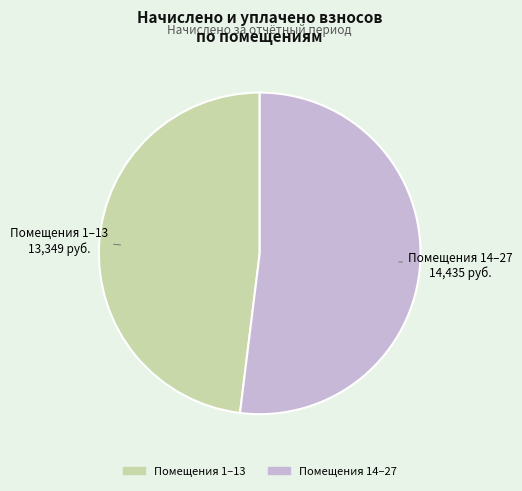

Is there a majority slice in this chart?

Yes